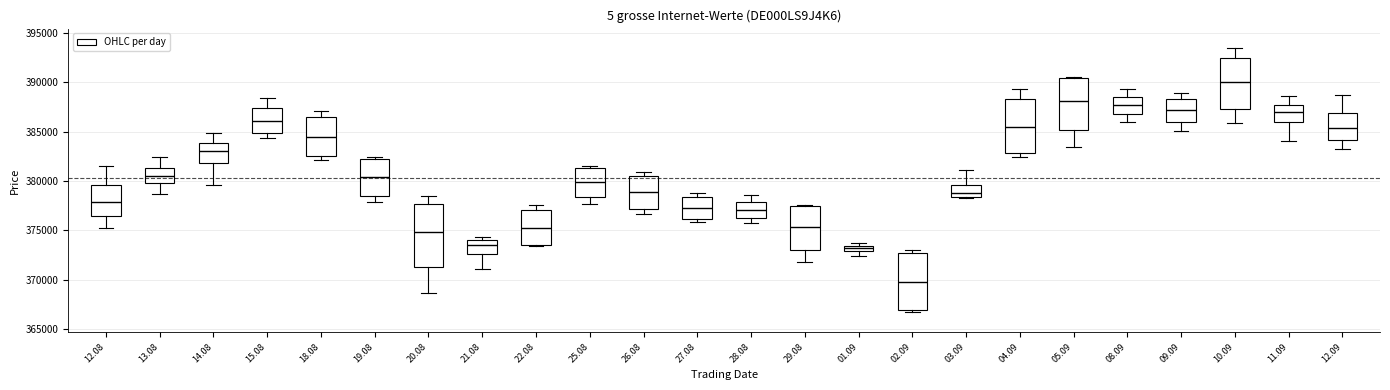

Where does the upper whisker of the box at x = 09.09 end on the y-axis? The values are not printed on the chart, so give them approximately, as read against the axis.

389000